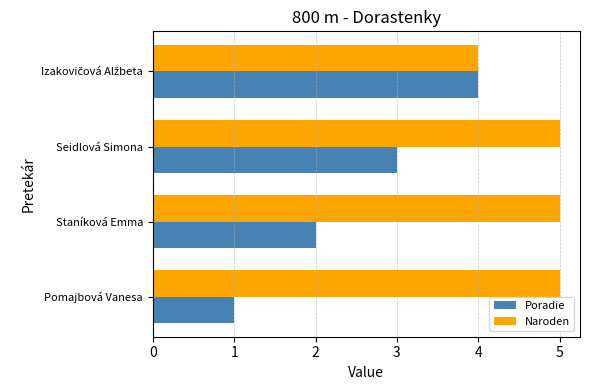

Is it true that Poradie equals 3 at Seidlová Simona?

True